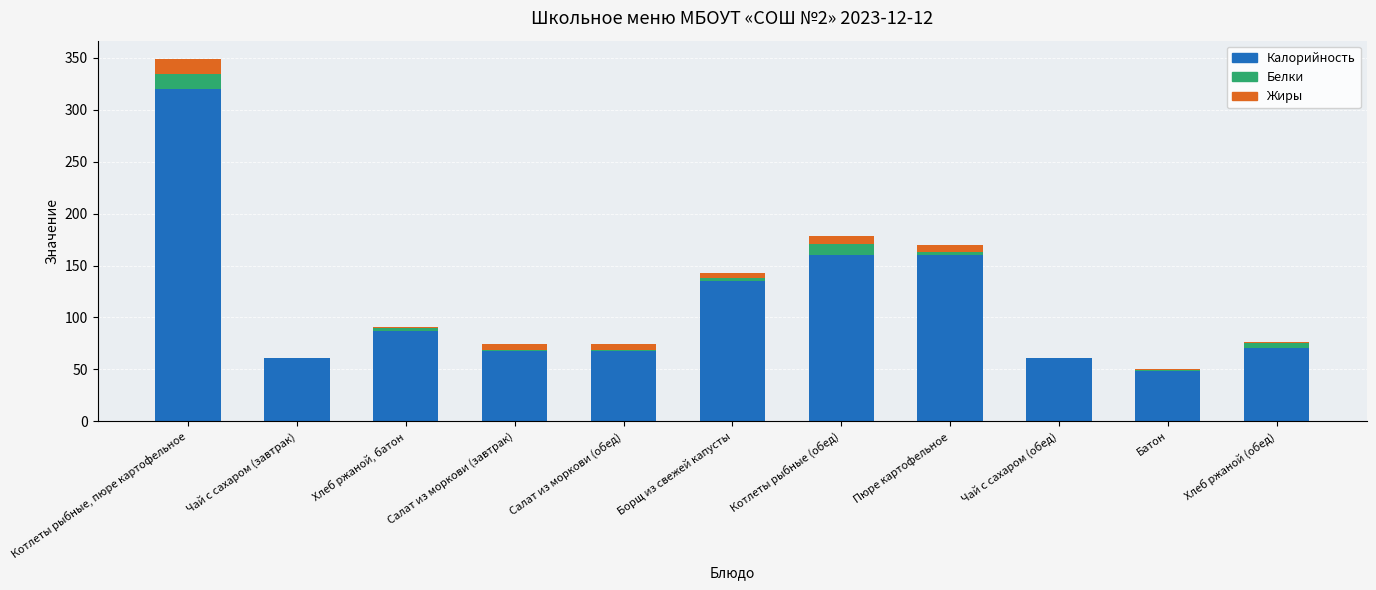

At which category is the sum across all series the highest?

Котлеты рыбные, пюре картофельное